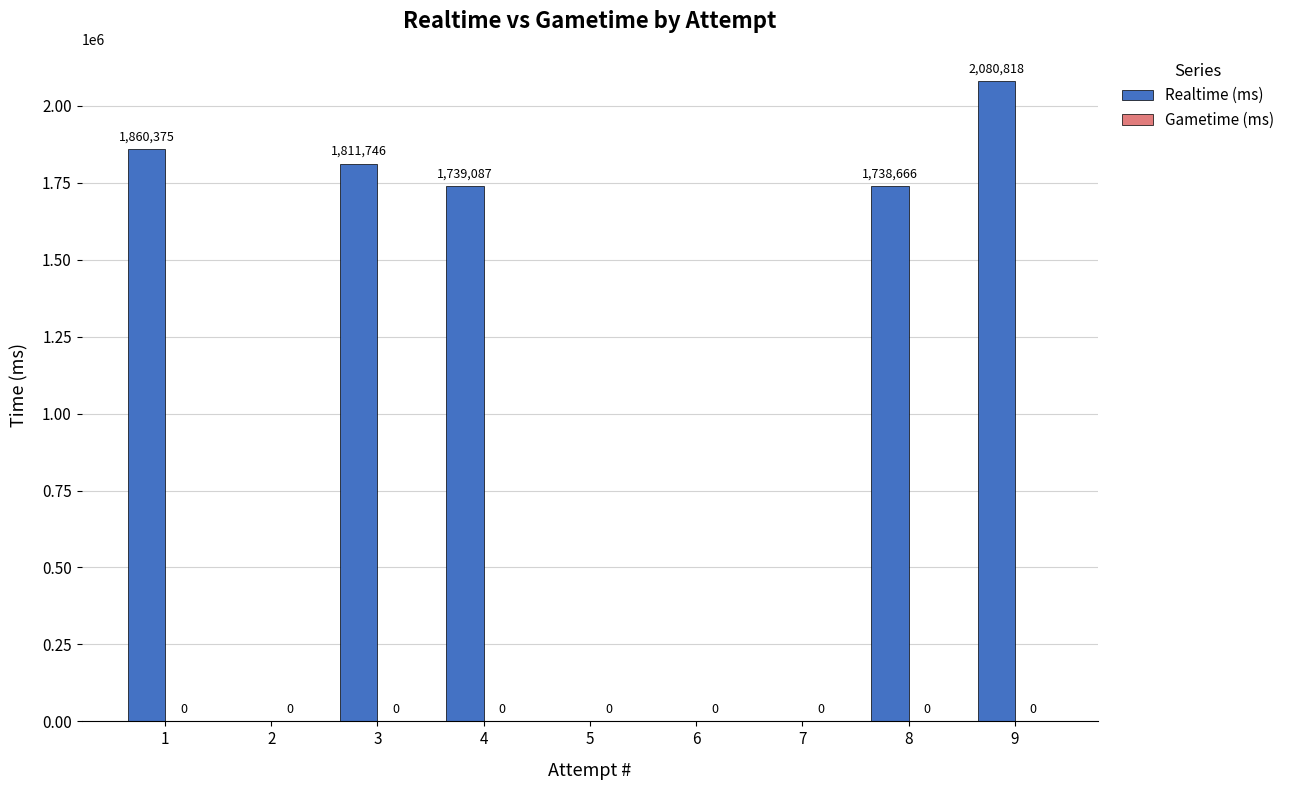

Between 8 and 7, which is larger?

8